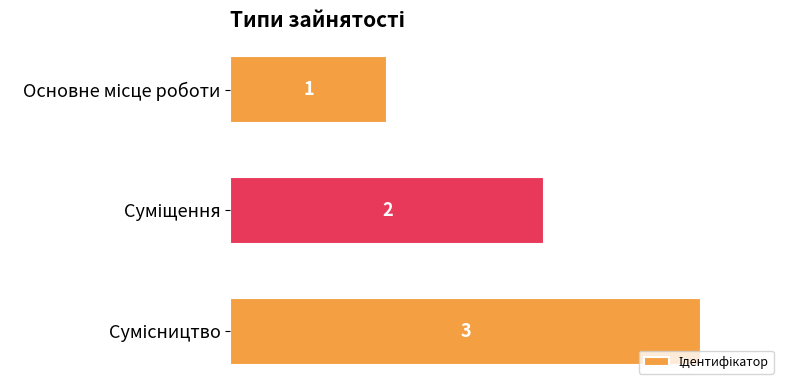

What is the value of the 3rd bar from the top?

3